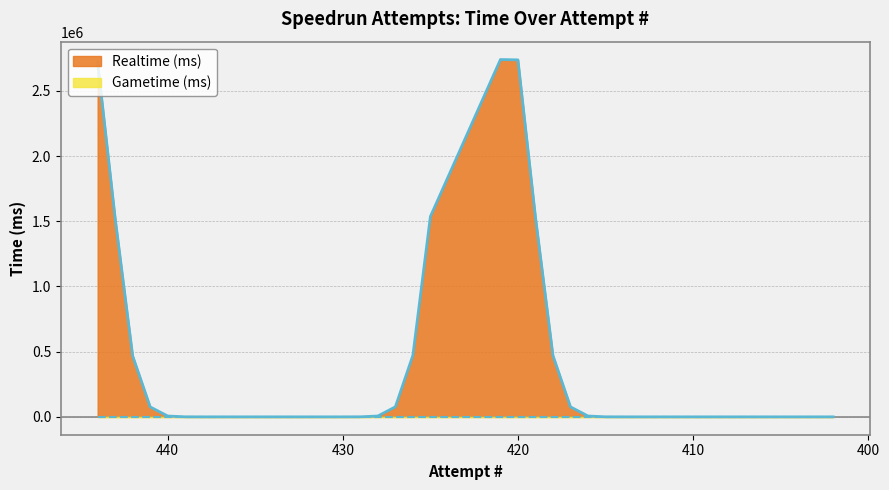

What is the sum of all Realtime (ms) values?

14448033